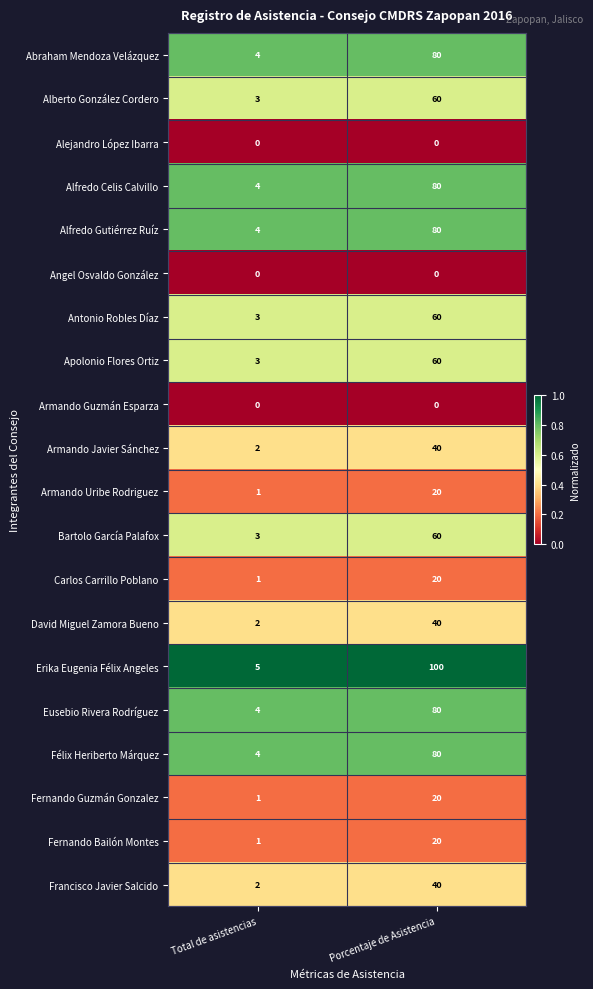

At which label does Abraham Mendoza Velázquez reach its peak?

Porcentaje de Asistencia